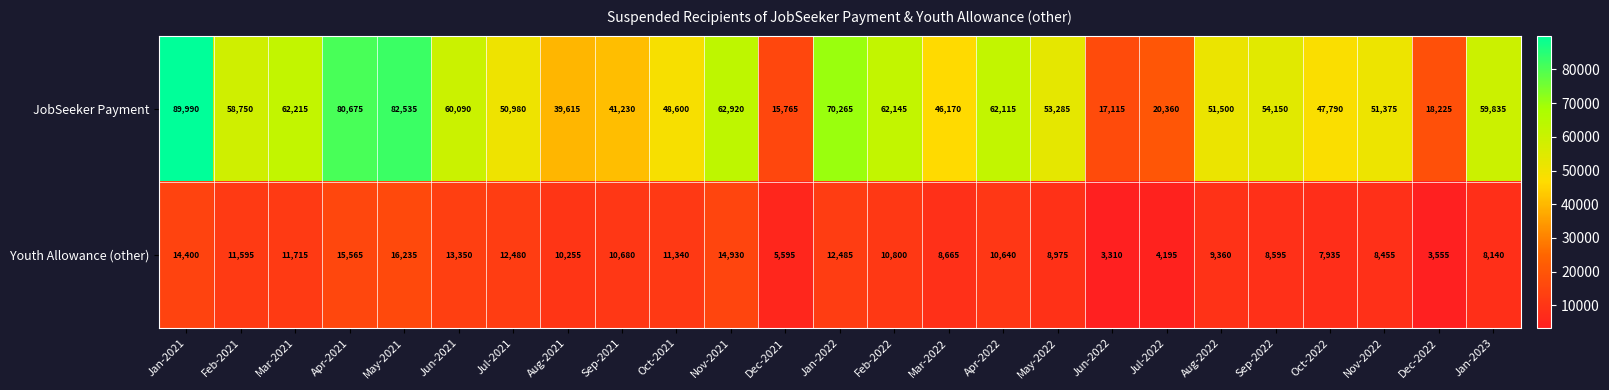

Which series changed the most between May-2021 and Dec-2021?

JobSeeker Payment